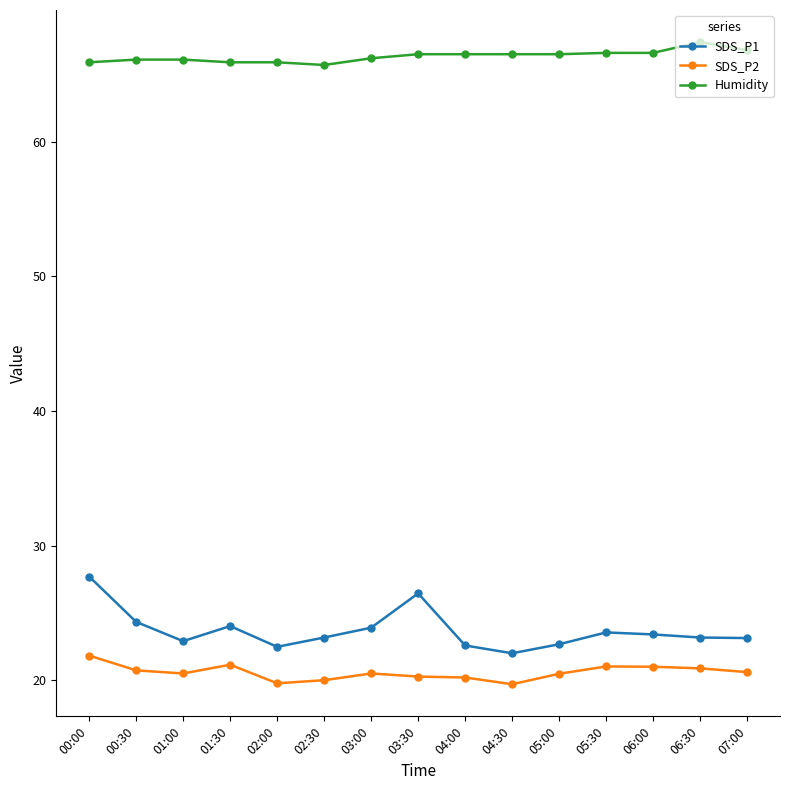

What value does the SDS_P2 series have at 02:30?

20.0